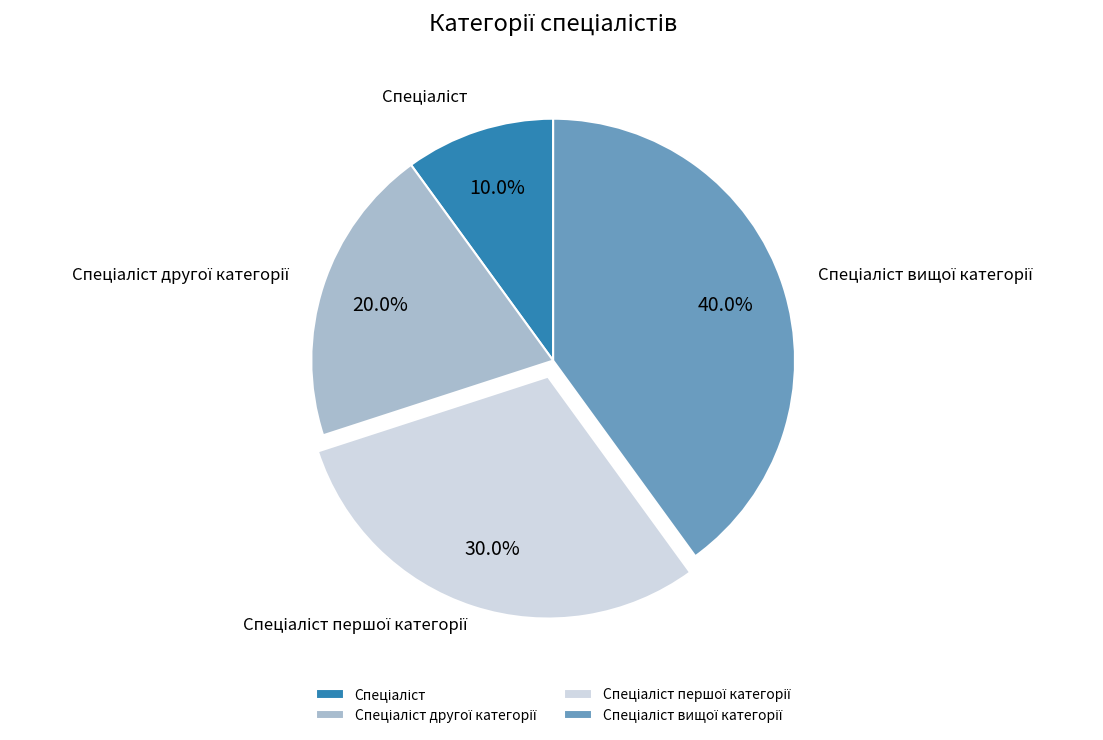

Is there any slice that represents more than half of the pie?

No